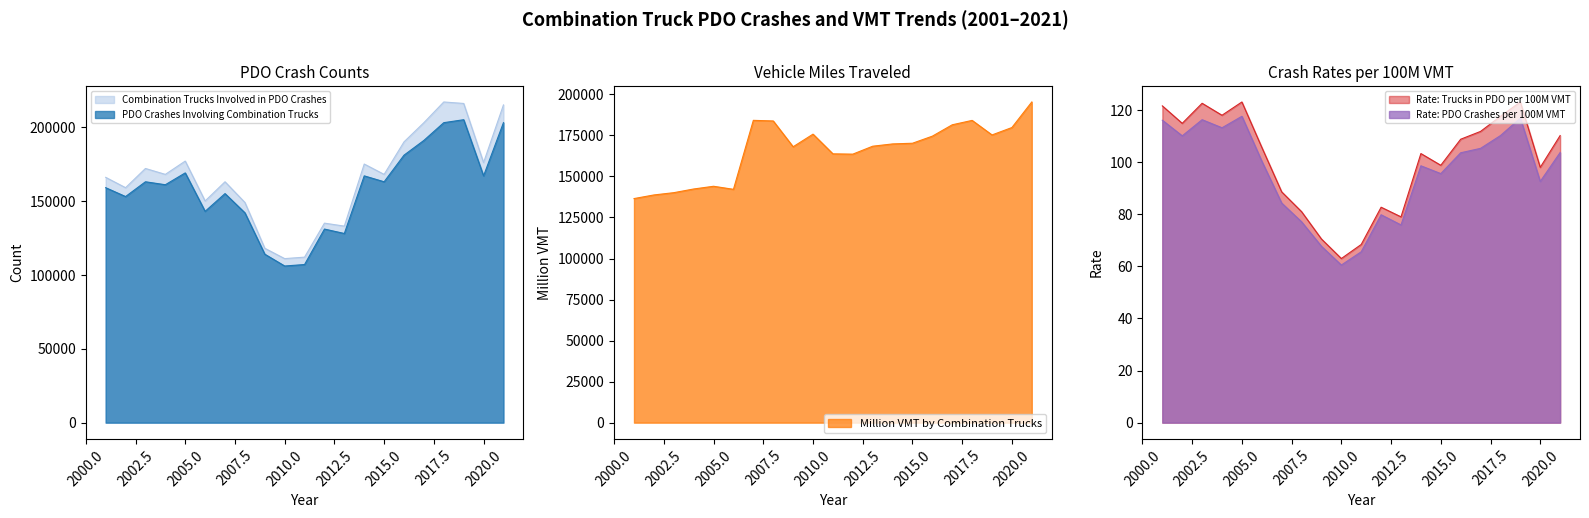

At which label is Combination Trucks Involved in PDO Crashes closest to 164000?

2007